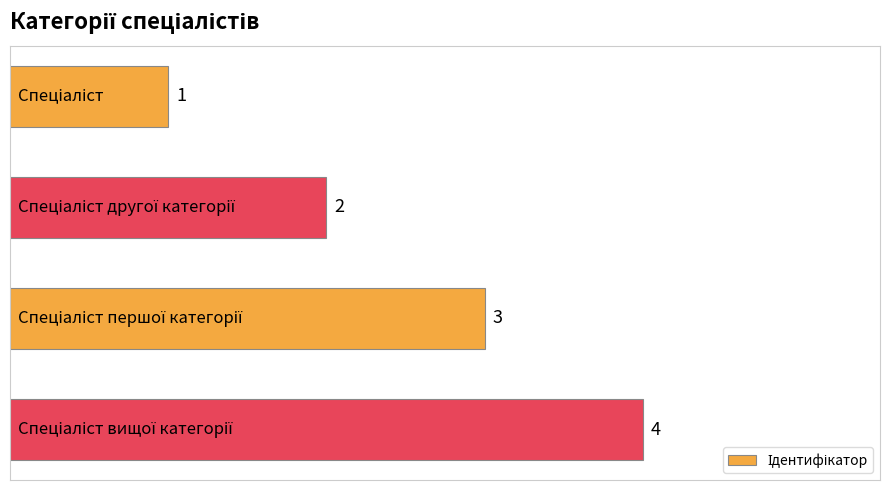

What is the maximum value shown in the chart?

4